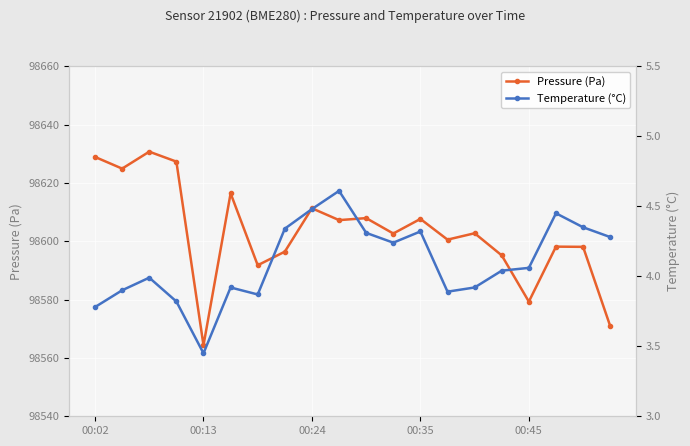

Which series has the largest range (max minus min)?

Pressure (Pa)